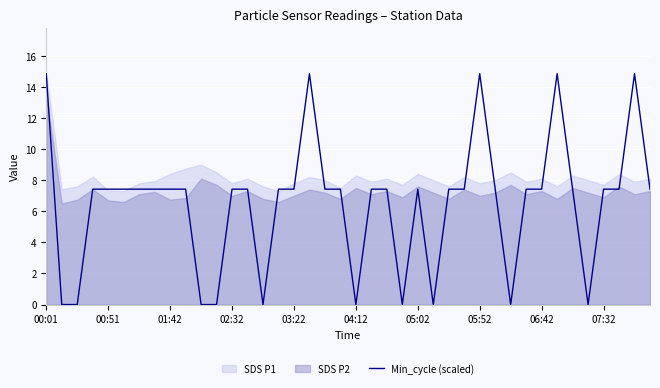

At which label does Min_cycle (scaled) first exceed 7?

00:01